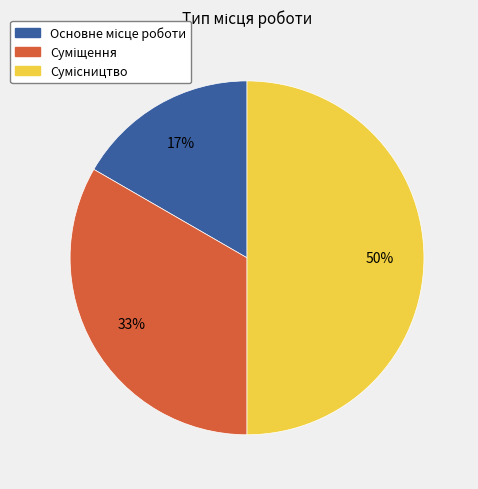

To the nearest percent, what is the average slice percentage?

33%